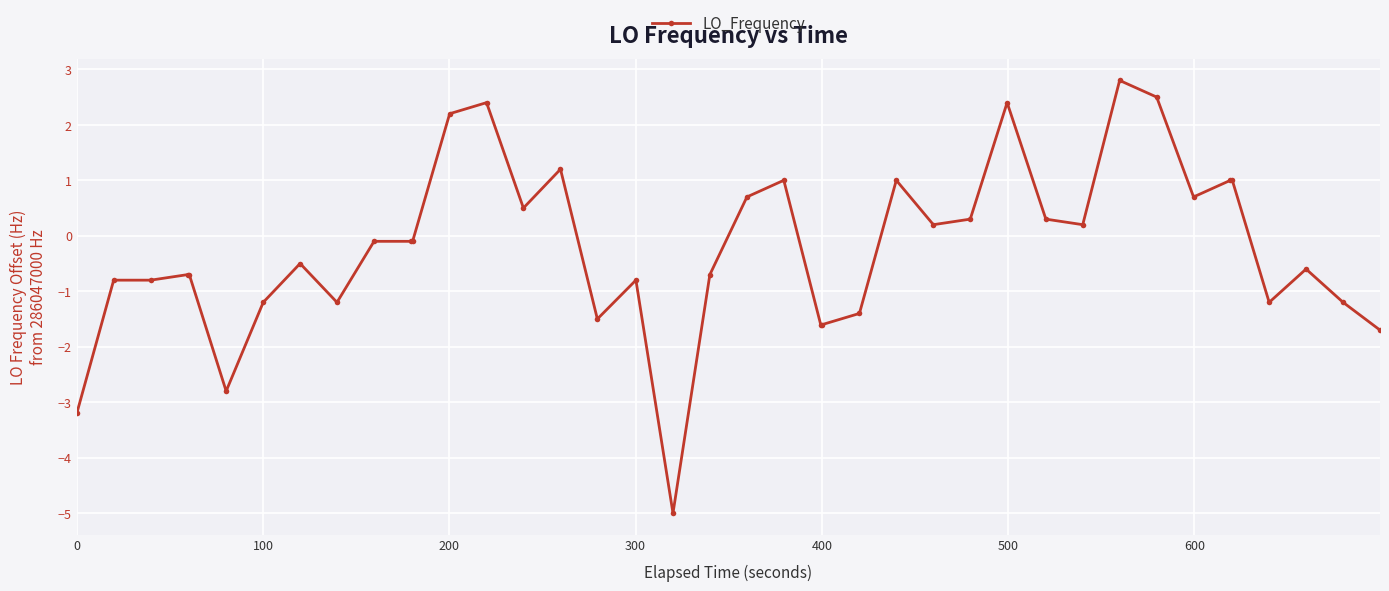

What is the minimum value shown in the chart?

-5.0